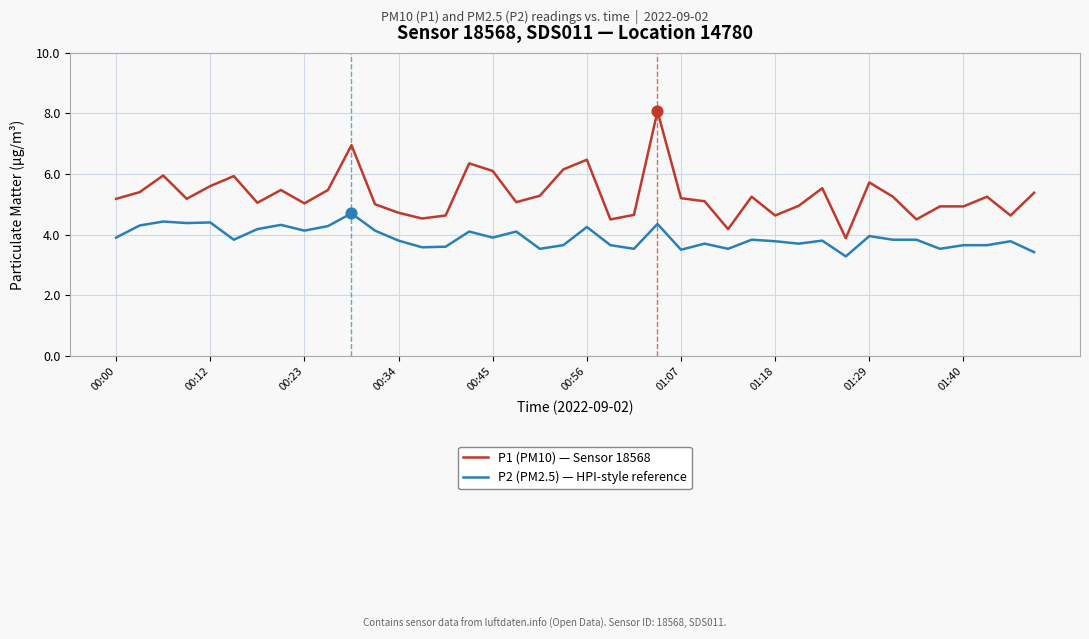

Which series has the largest total across all categories?

P1 (PM10) — Sensor 18568